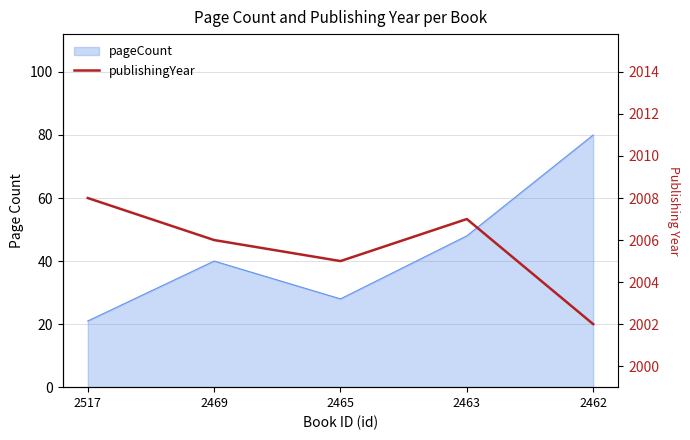

Is it true that the value at 2469 is 3092?

False